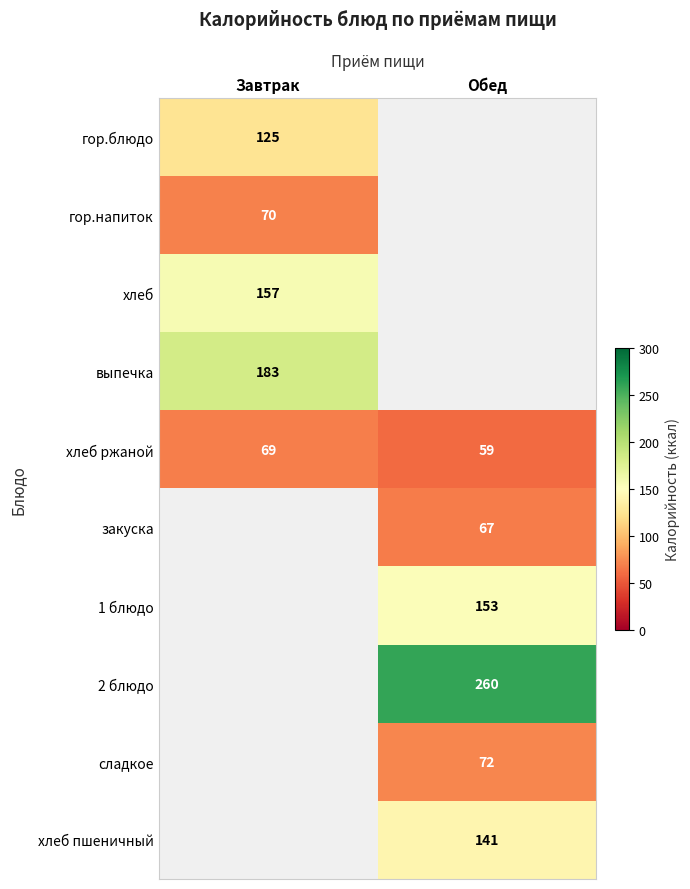

What is the difference between the highest and lowest values at Завтрак?

114.0